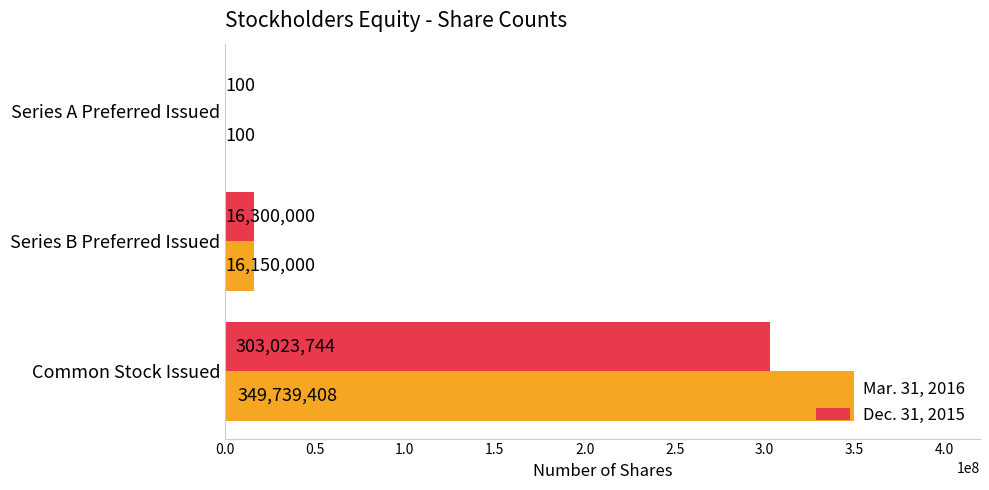

Which series has the largest total across all categories?

Mar. 31, 2016